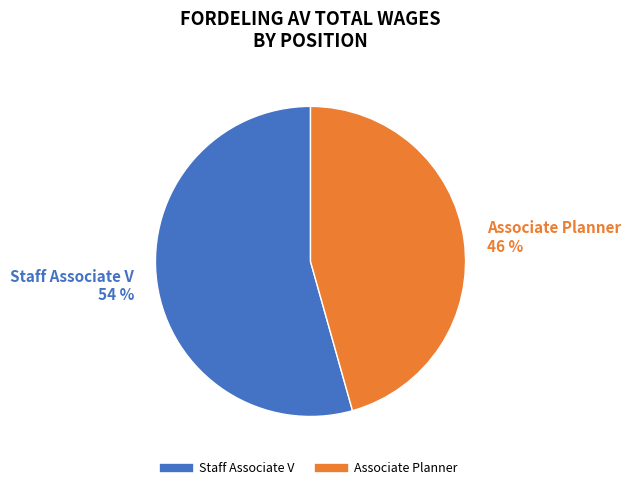

To the nearest percent, what is the combined percentage of Associate Planner and Staff Associate V?

100%